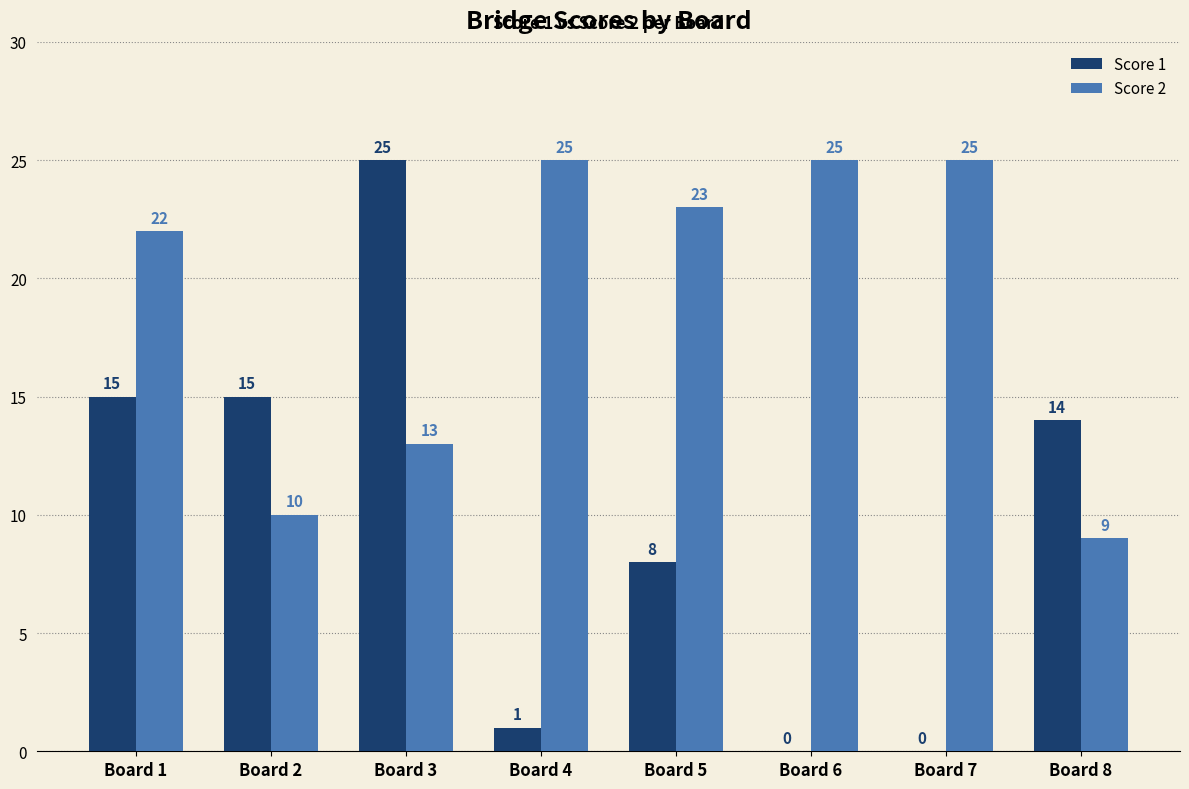

What is the greatest value displayed?

25